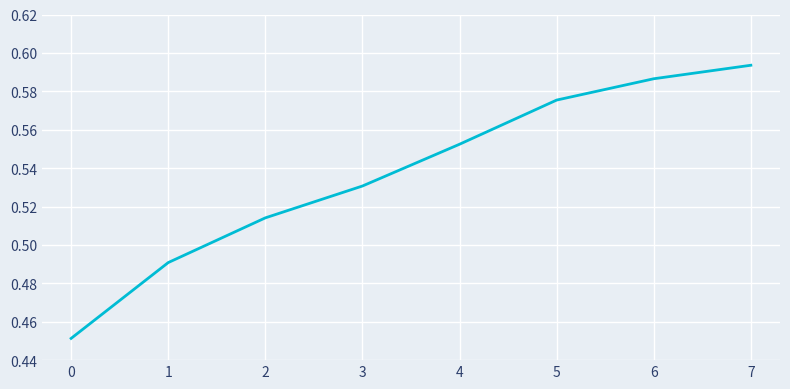

How many values are between 0 and 1?

8